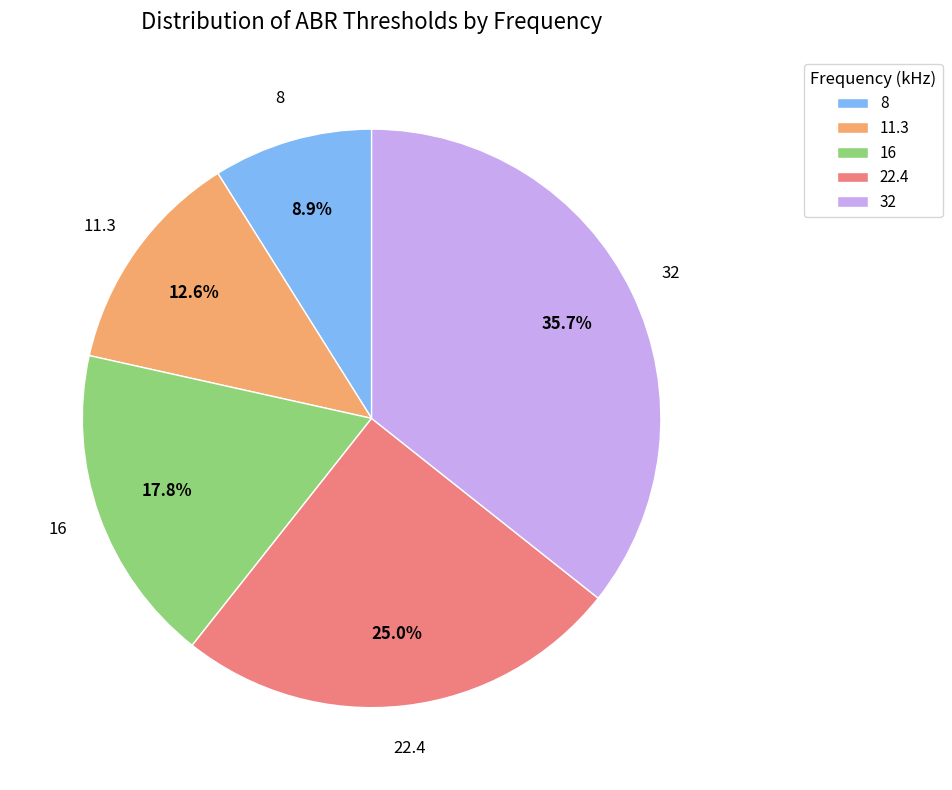

What is the total percentage of 16 and 32?

53.5%